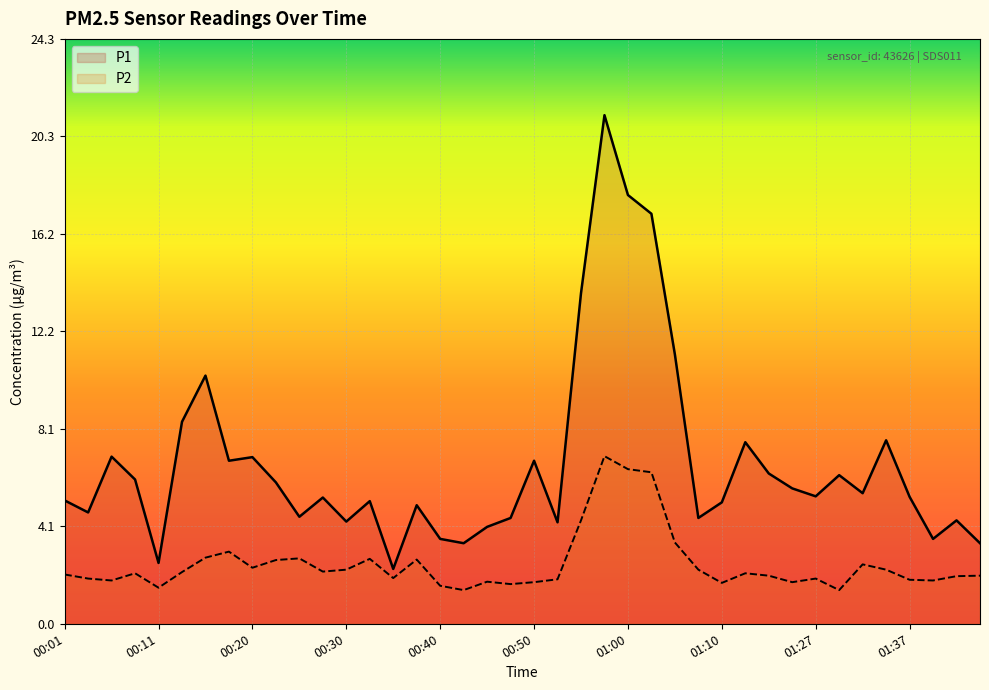

Is the value of P2 at 00:20 greater than the value of P1 at 00:06?

No